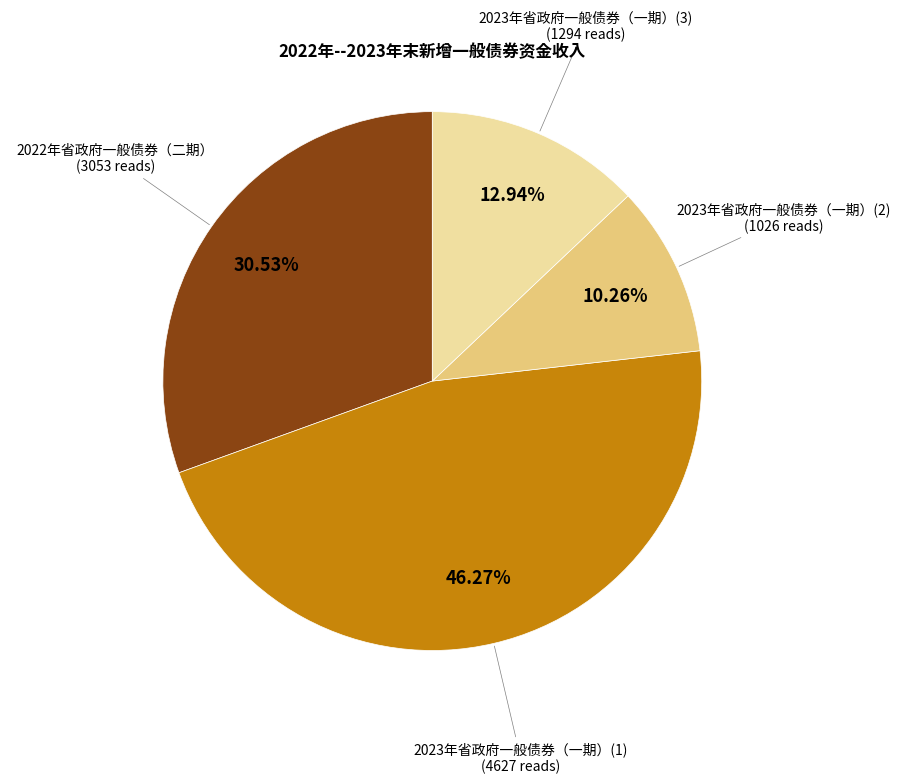

To the nearest percent, what percentage of the pie is 2023年省政府一般债券（一期）(2)?

10%